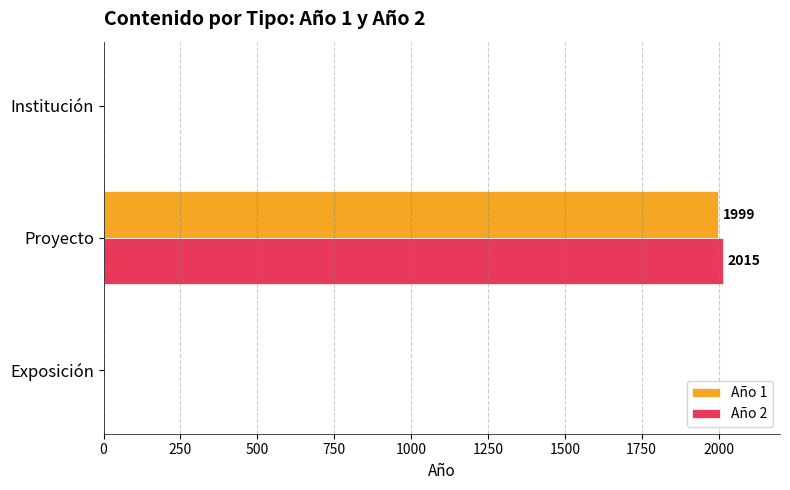

Between Exposición and Proyecto, which series saw the biggest shift?

Año 2